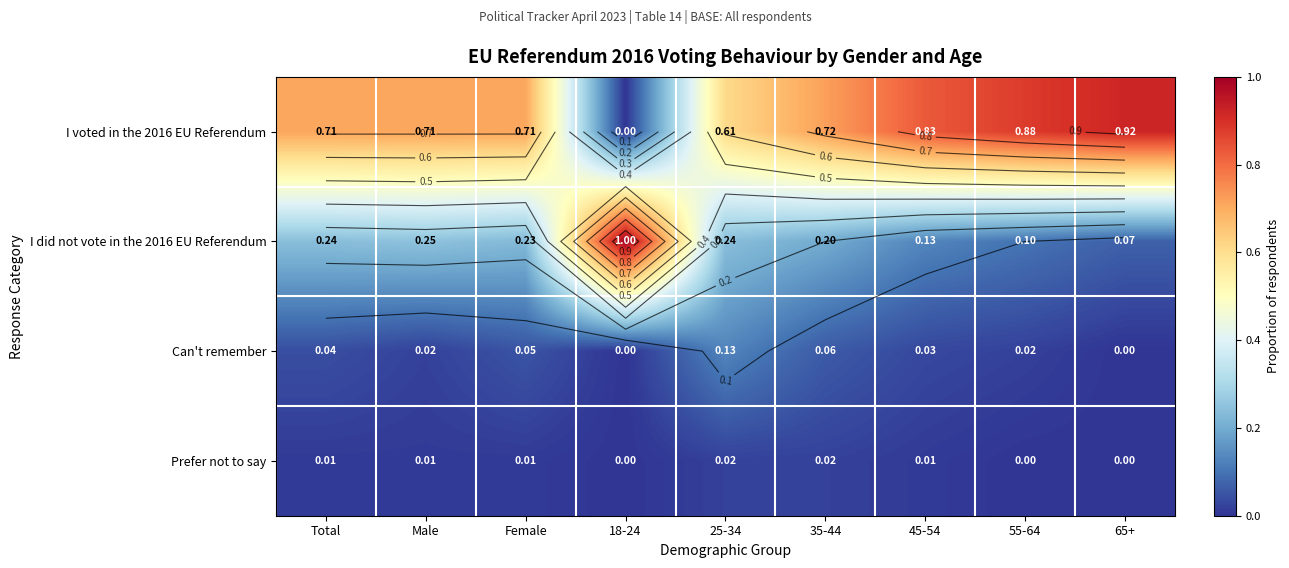

What is the difference between the maximum and minimum values in the Can't remember series?

0.1